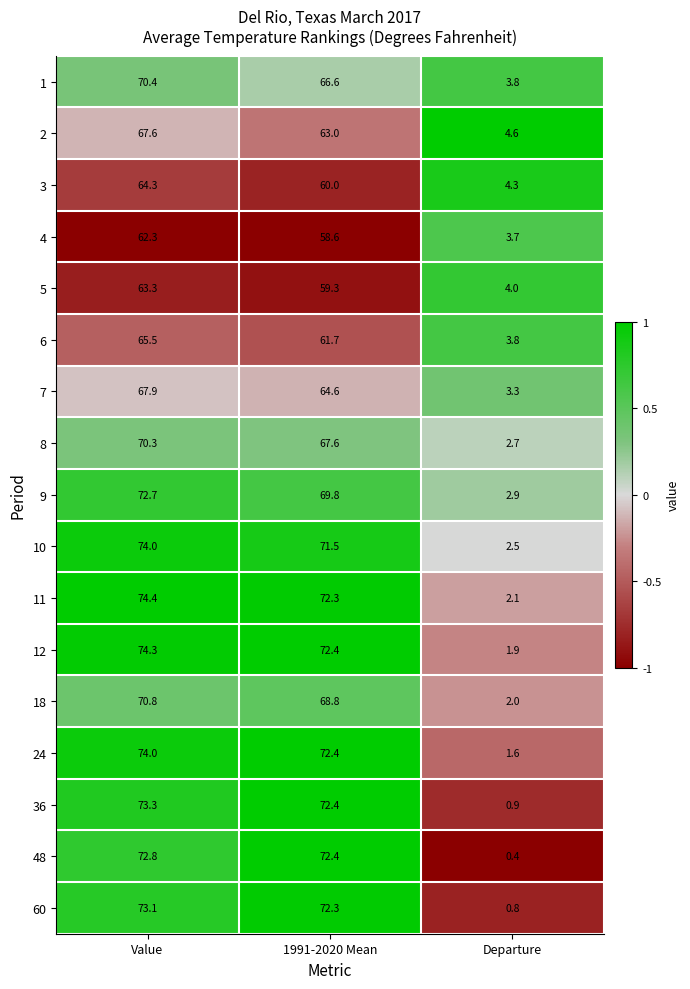

What is the difference between the maximum and minimum values in the 36 series?

72.4